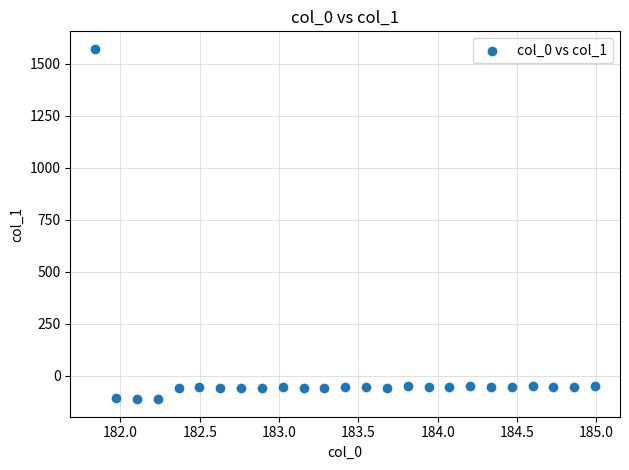

What is the range of X values (max minus min)?

3.1